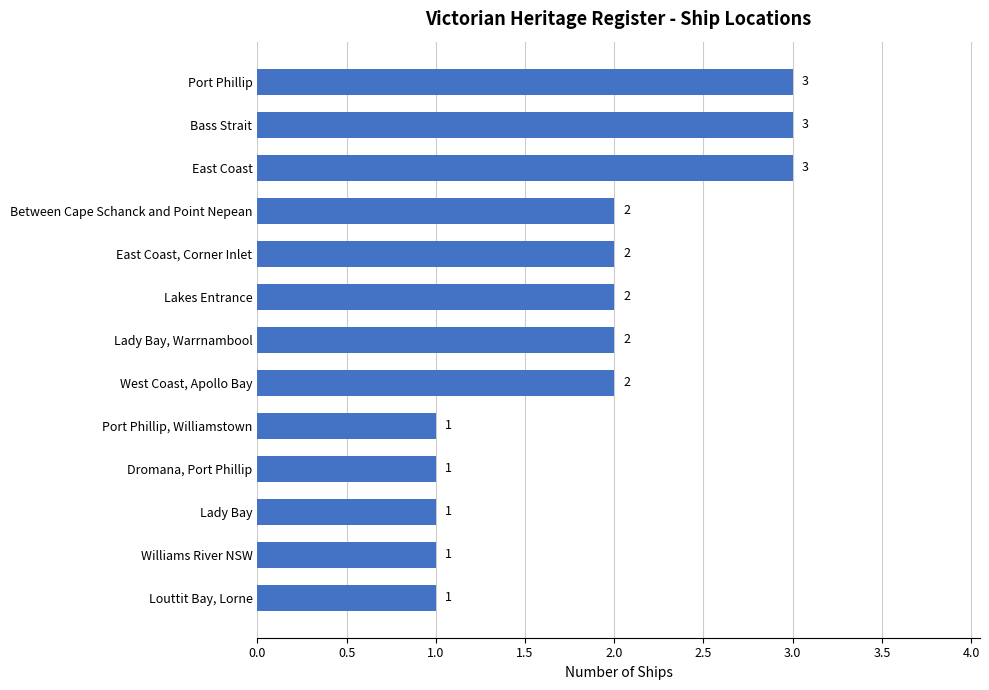

Reading bottom to top, list all the values displayed in this chart.

Louttit Bay, Lorne=1	Williams River NSW=1	Lady Bay=1	Dromana, Port Phillip=1	Port Phillip, Williamstown=1	West Coast, Apollo Bay=2	Lady Bay, Warrnambool=2	Lakes Entrance=2	East Coast, Corner Inlet=2	Between Cape Schanck and Point Nepean=2	East Coast=3	Bass Strait=3	Port Phillip=3